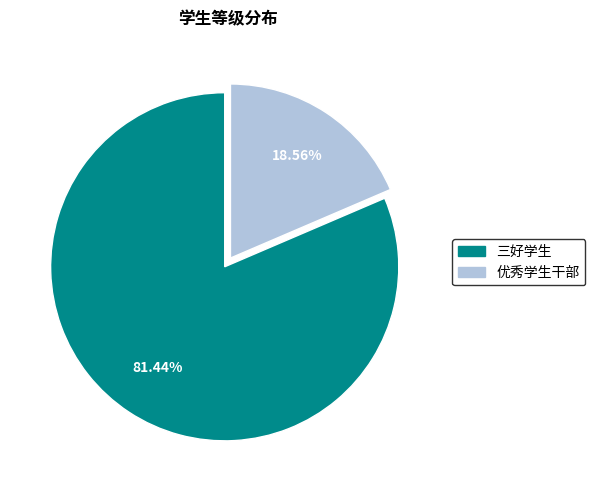

Does 三好学生 represent more than half of the total?

Yes